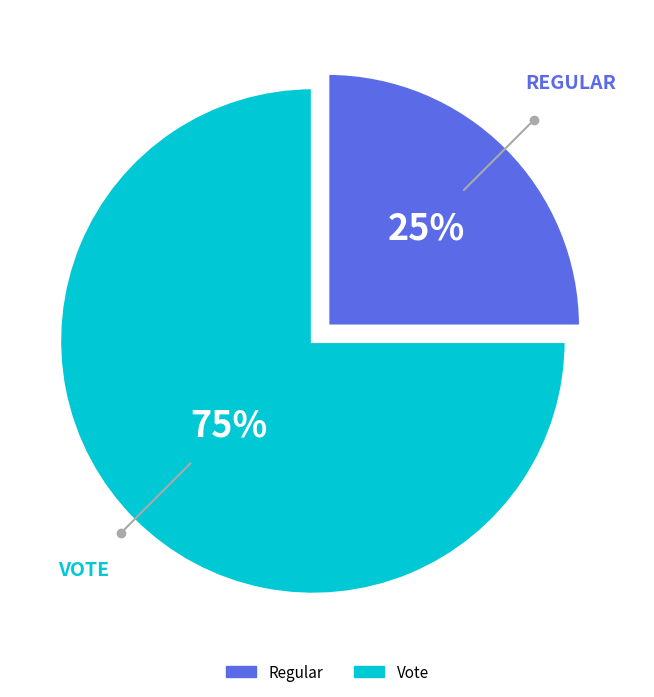

The Regular slice represents 25% of the pie. True or false?

True